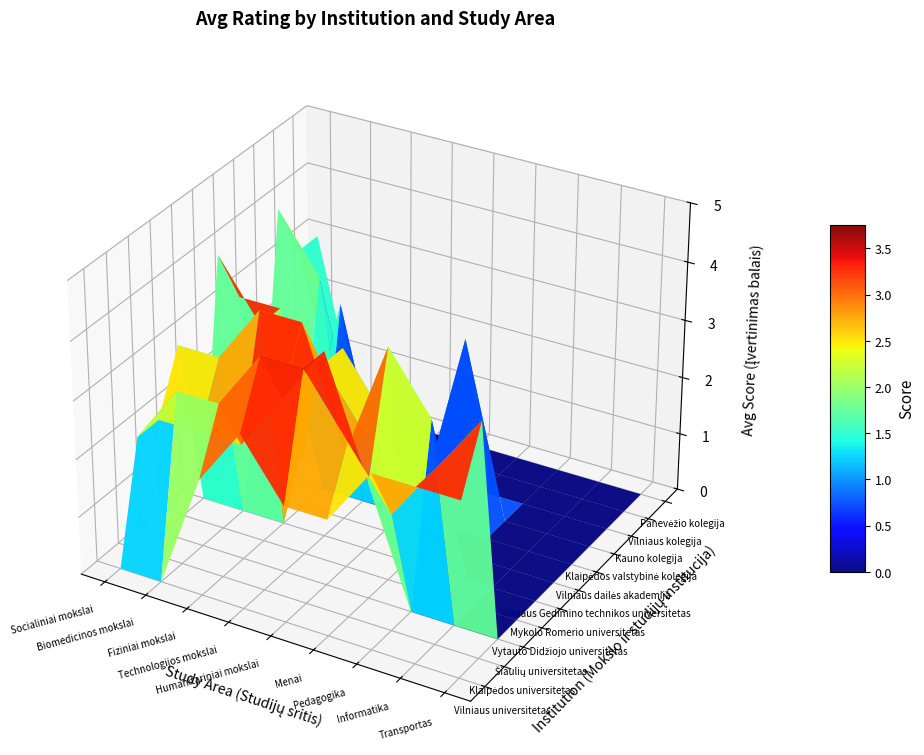

How many data points does each series have?

9